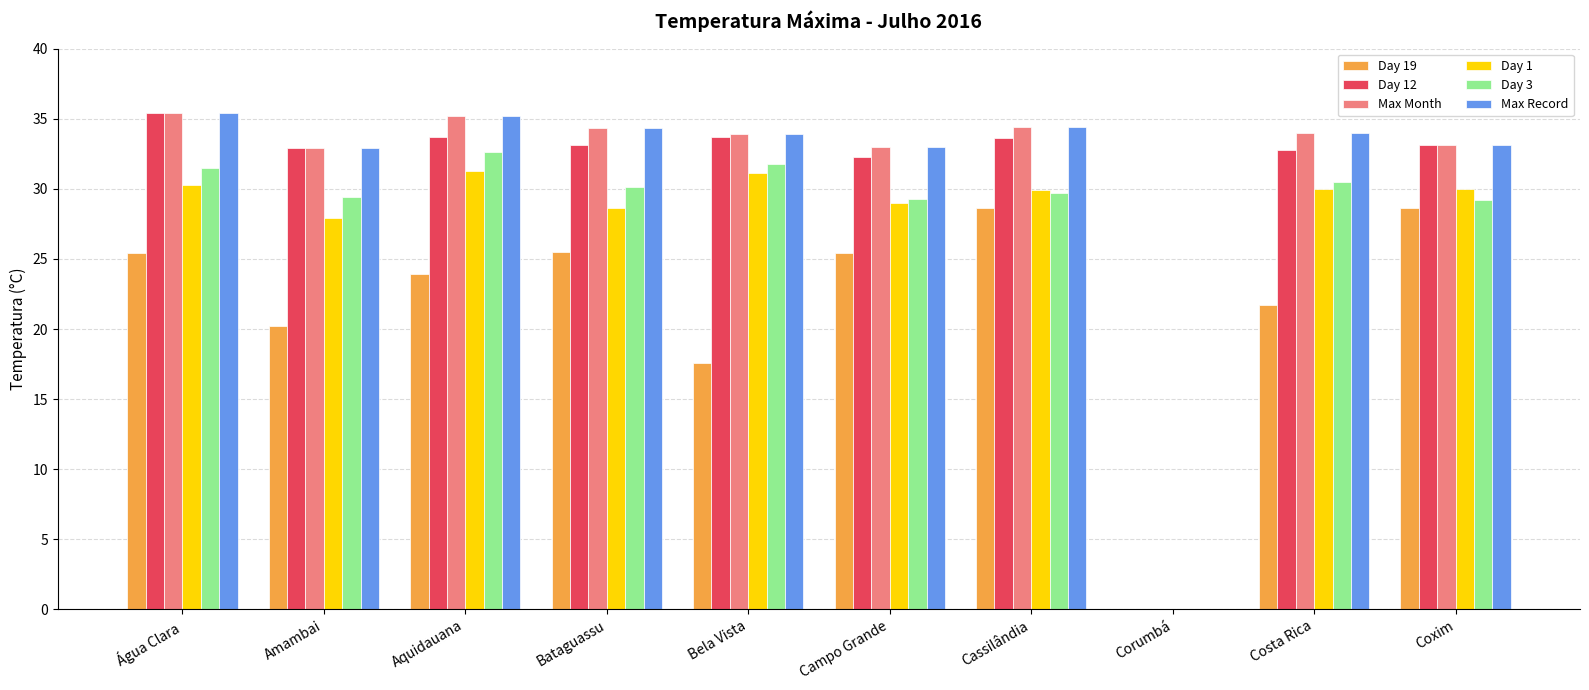

The Day 12 series shows 9.0 at Aquidauana. True or false?

False